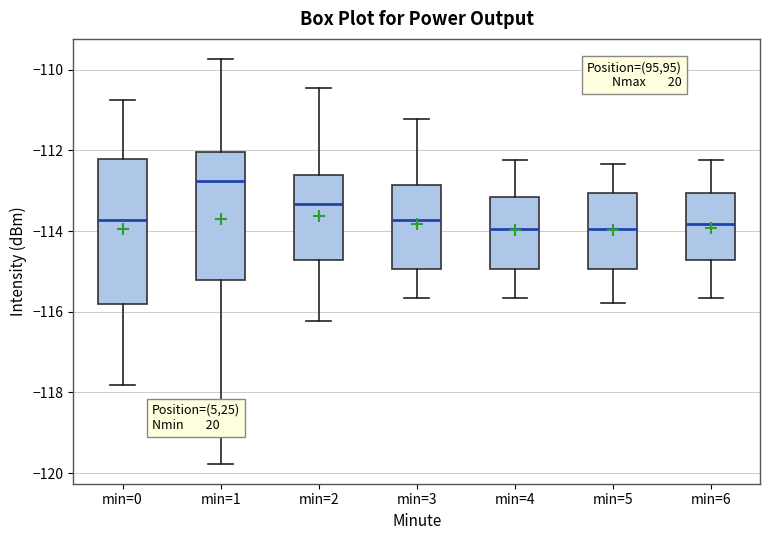

Where does the upper whisker of the box for min=2 end on the y-axis? The values are not printed on the chart, so give them approximately, as read against the axis.

-110.4